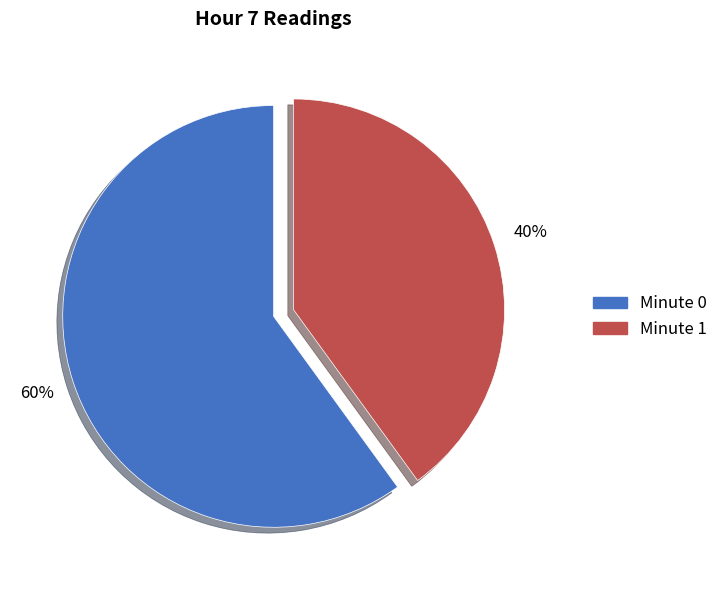

To the nearest percent, what is the average slice percentage?

50%